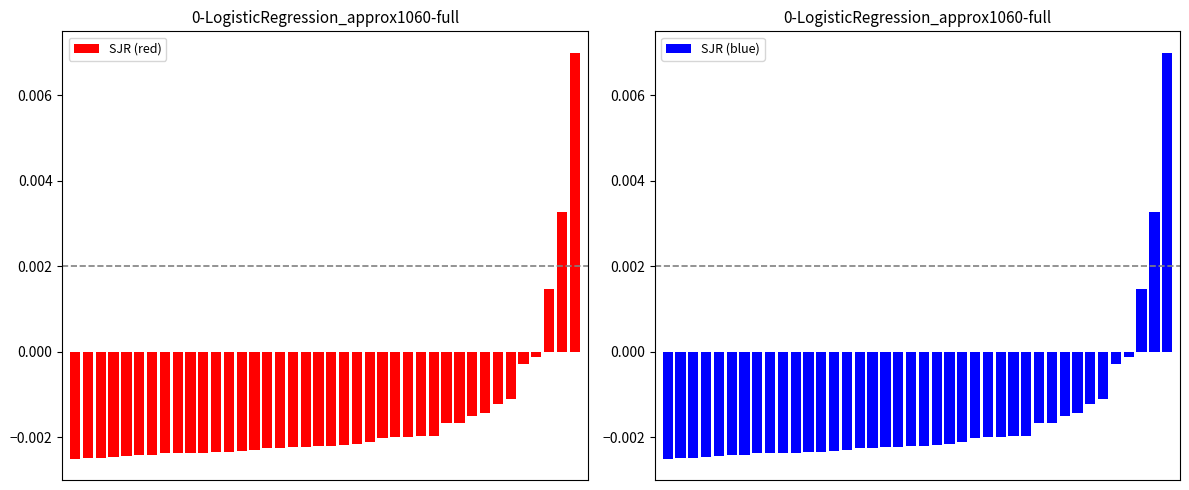

How many negative values does the SJR (blue) series have?

37